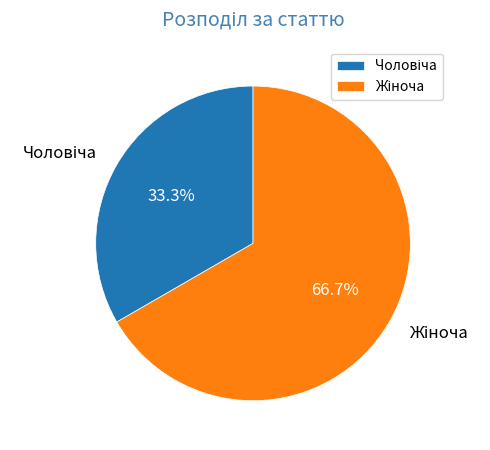

Does any single category account for the majority?

Yes